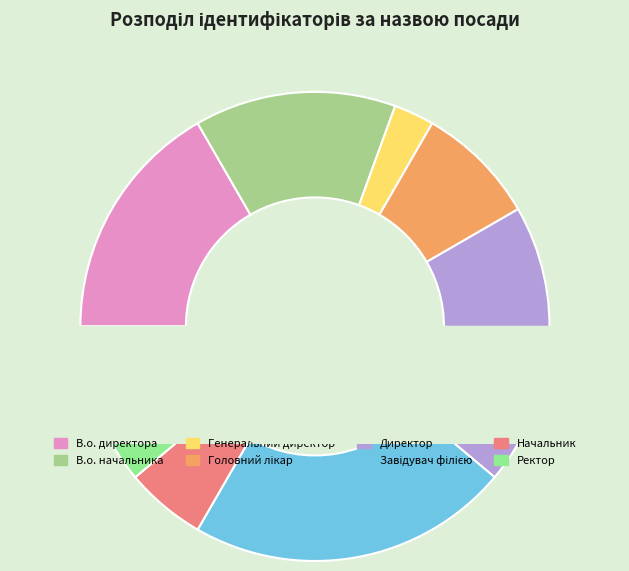

To the nearest percent, what is the average slice percentage?

12%